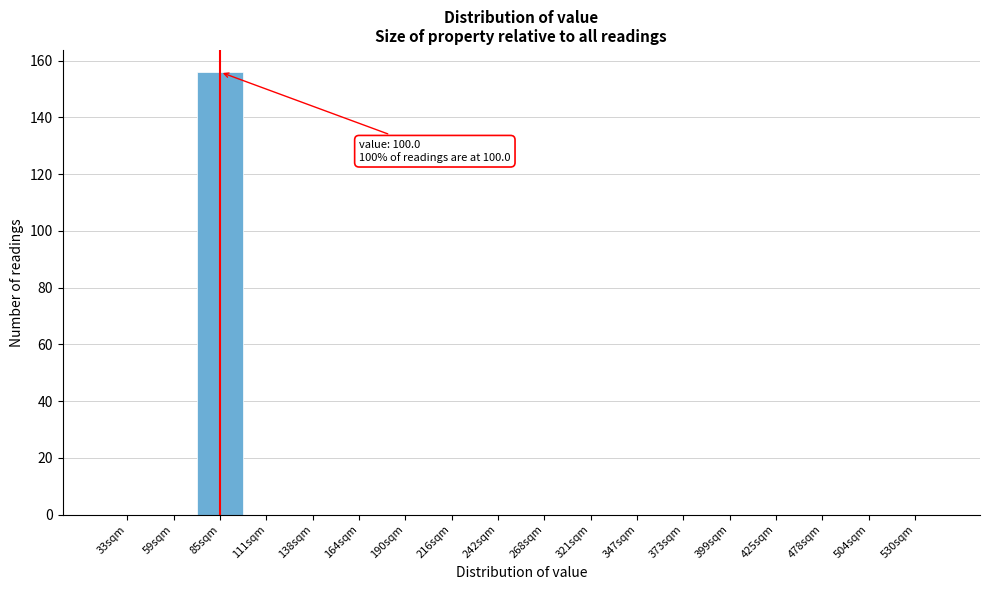

Reading left to right, list all the values displayed in this chart.

33sqm=0	59sqm=0	85sqm=156	111sqm=0	138sqm=0	164sqm=0	190sqm=0	216sqm=0	242sqm=0	268sqm=0	321sqm=0	347sqm=0	373sqm=0	399sqm=0	425sqm=0	478sqm=0	504sqm=0	530sqm=0